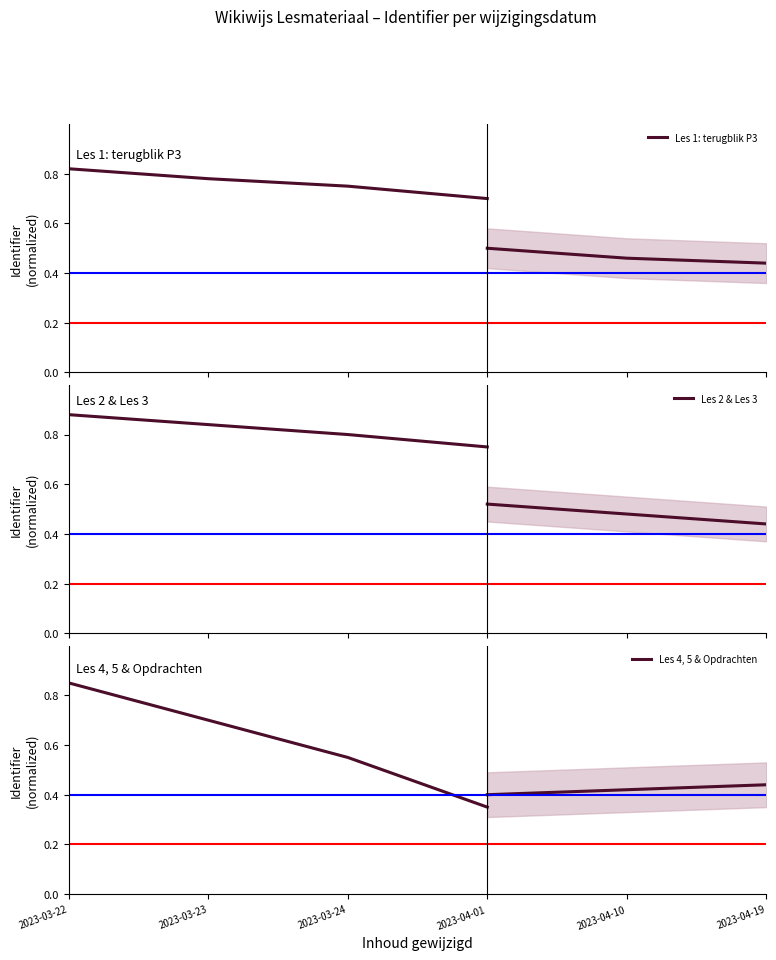

Between 2023-04-01 and 2023-03-24, which is larger?

2023-03-24